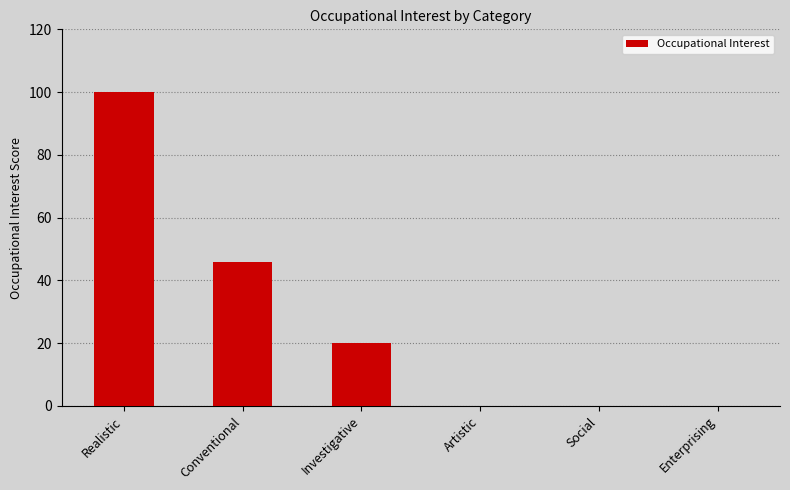

Which has a higher value, Realistic or Artistic?

Realistic